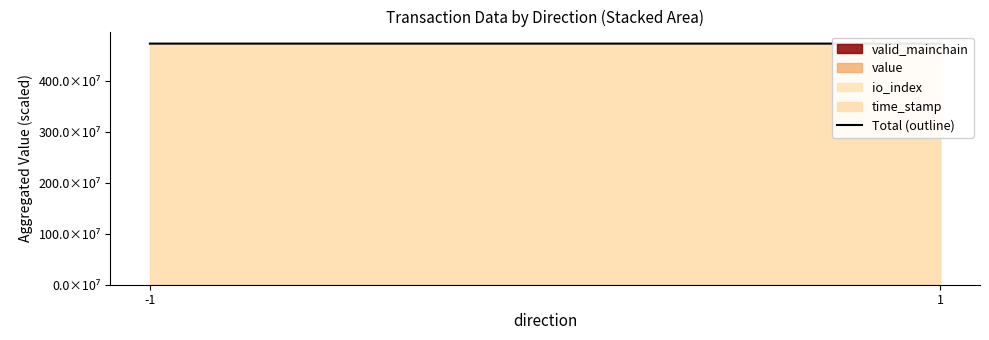

The value at 1 is 474.0. True or false?

True